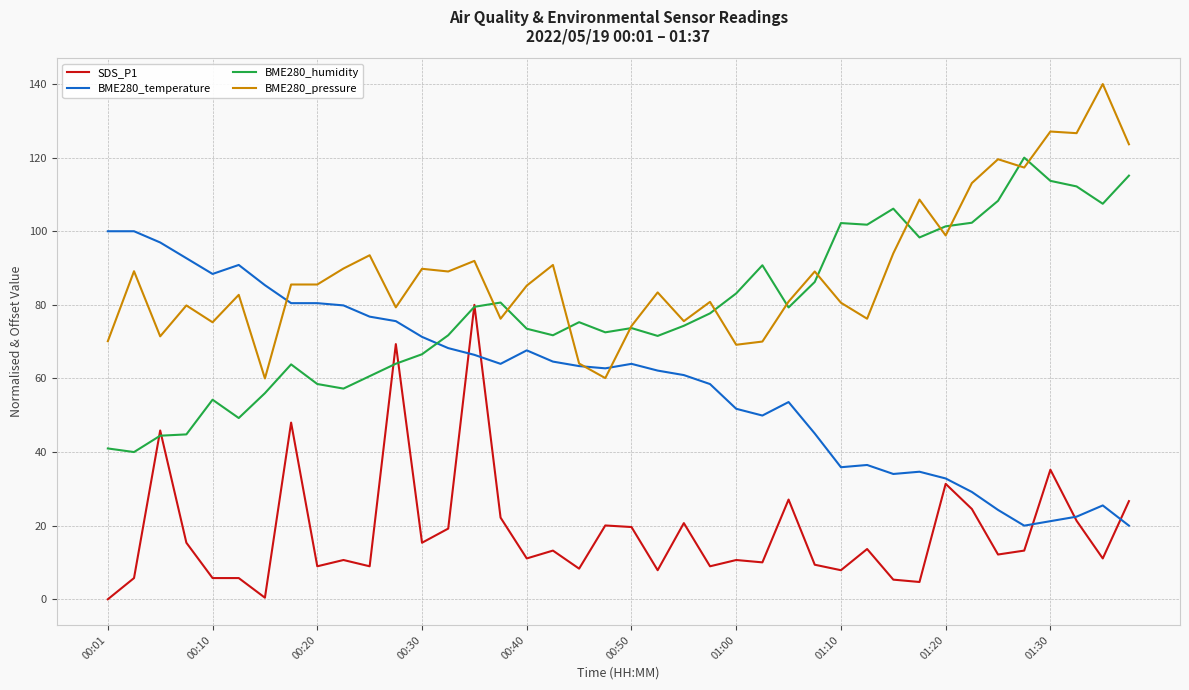

What is the lowest value of the BME280_pressure series?

60.0